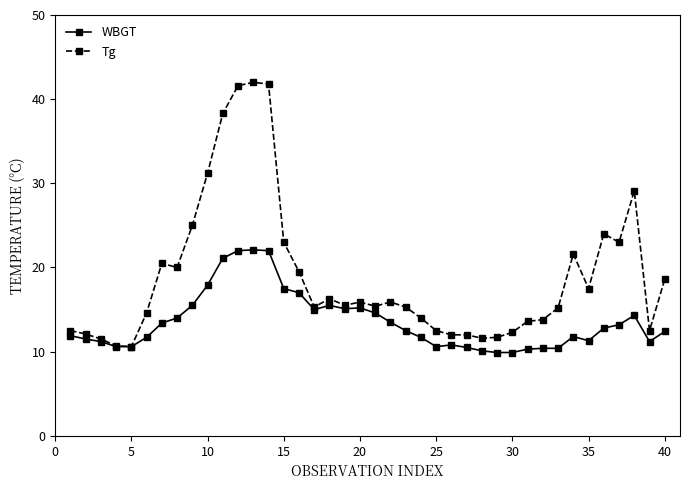

What are all the series names shown in the legend?

WBGT, Tg